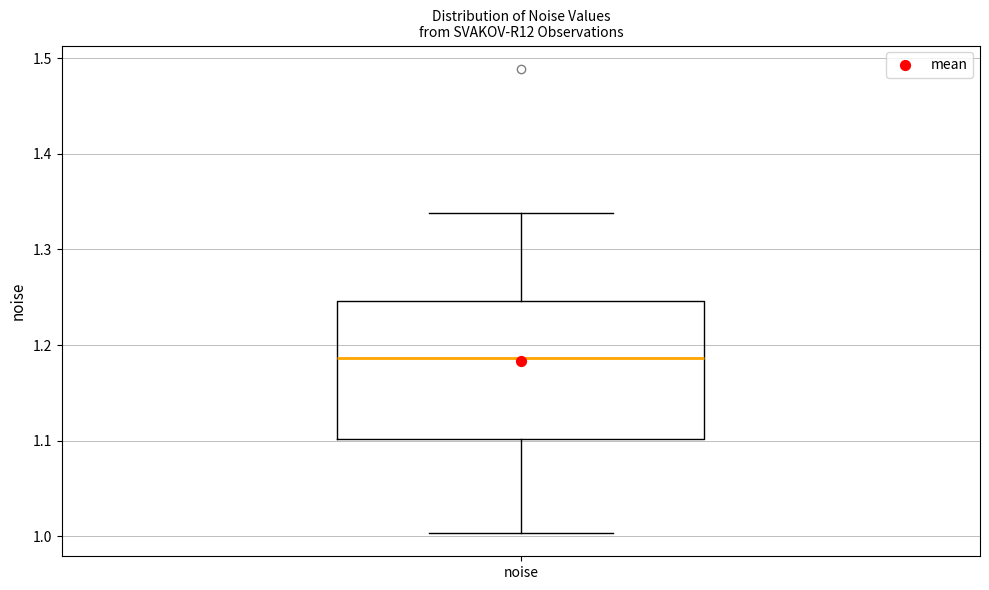

Transcribe this box plot: give where the median line is, the range the box spans, and where the two whiskers end, as read against the y-axis. The values are not printed on the chart, so give them approximately, as read against the axis.

median 1.19, box 1.10 to 1.25, whiskers 1.00 to 1.34